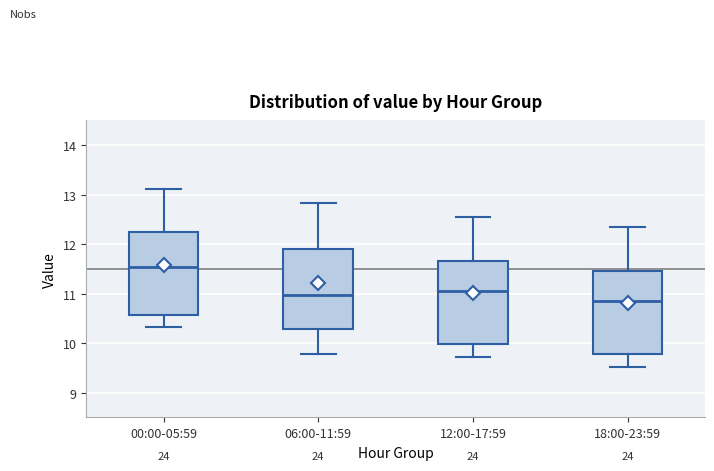

Reading left to right, read every box against the y-axis: the position of its median line, the range the box covers, and the ends of its whiskers. The values are not printed on the chart, so give them approximately, as read against the axis.

00:00-05:59: median 11.5, box 10.6 to 12.2, whiskers 10.3 to 13.1
06:00-11:59: median 11.0, box 10.3 to 11.9, whiskers 9.8 to 12.8
12:00-17:59: median 11.1, box 10.0 to 11.7, whiskers 9.7 to 12.6
18:00-23:59: median 10.9, box 9.8 to 11.5, whiskers 9.5 to 12.4